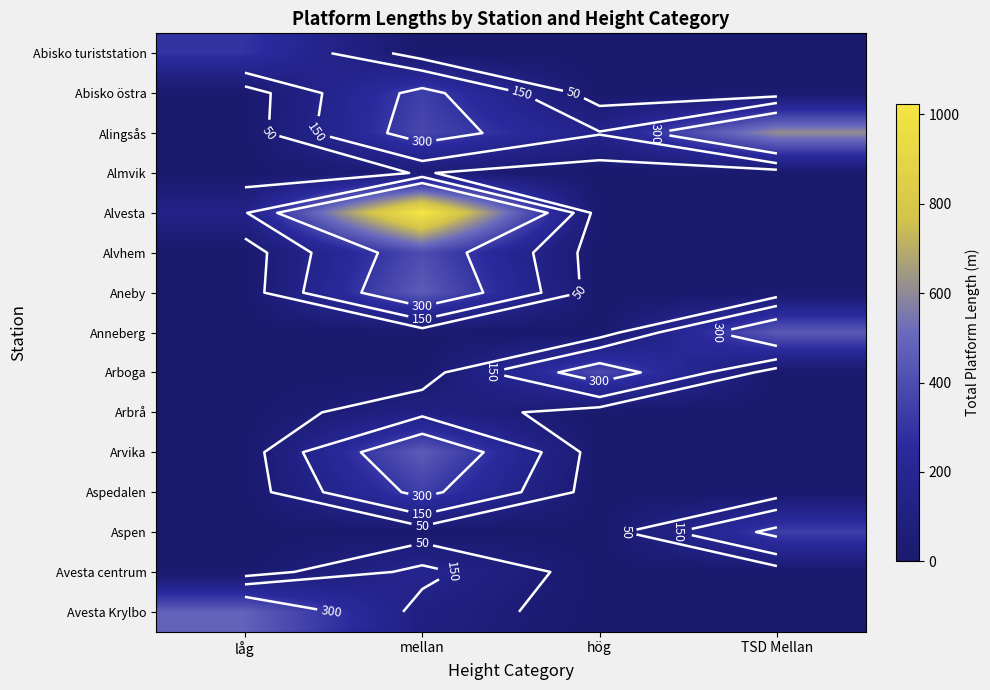

Is it true that Arboga equals 0 at TSD Mellan?

True